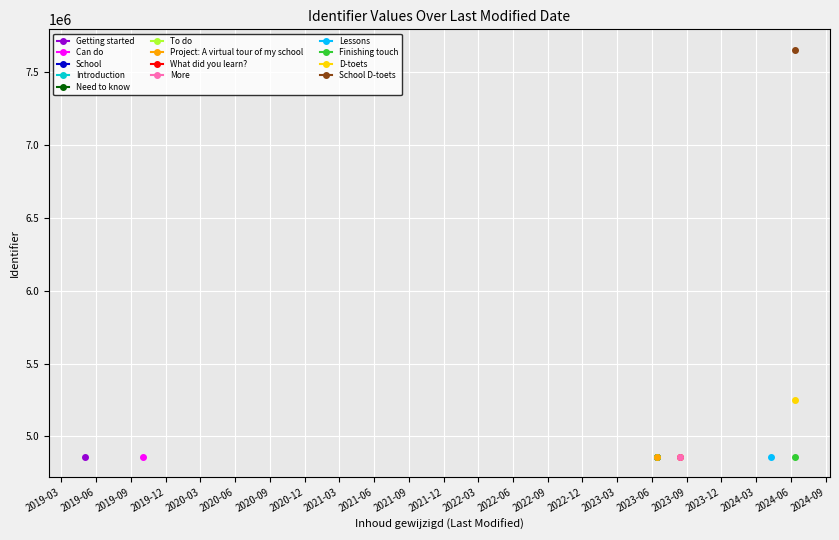

At which category does the chart reach its minimum across all series?

2023-06-14